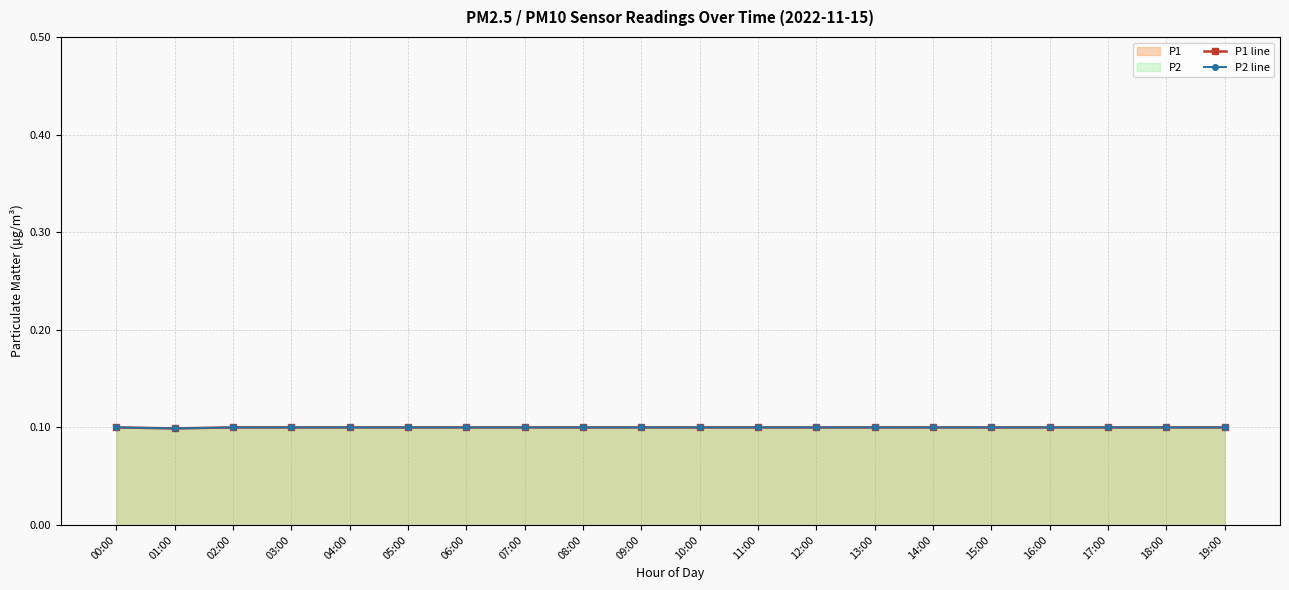

What is the approximate value of P1 line at 03:00?

0.1